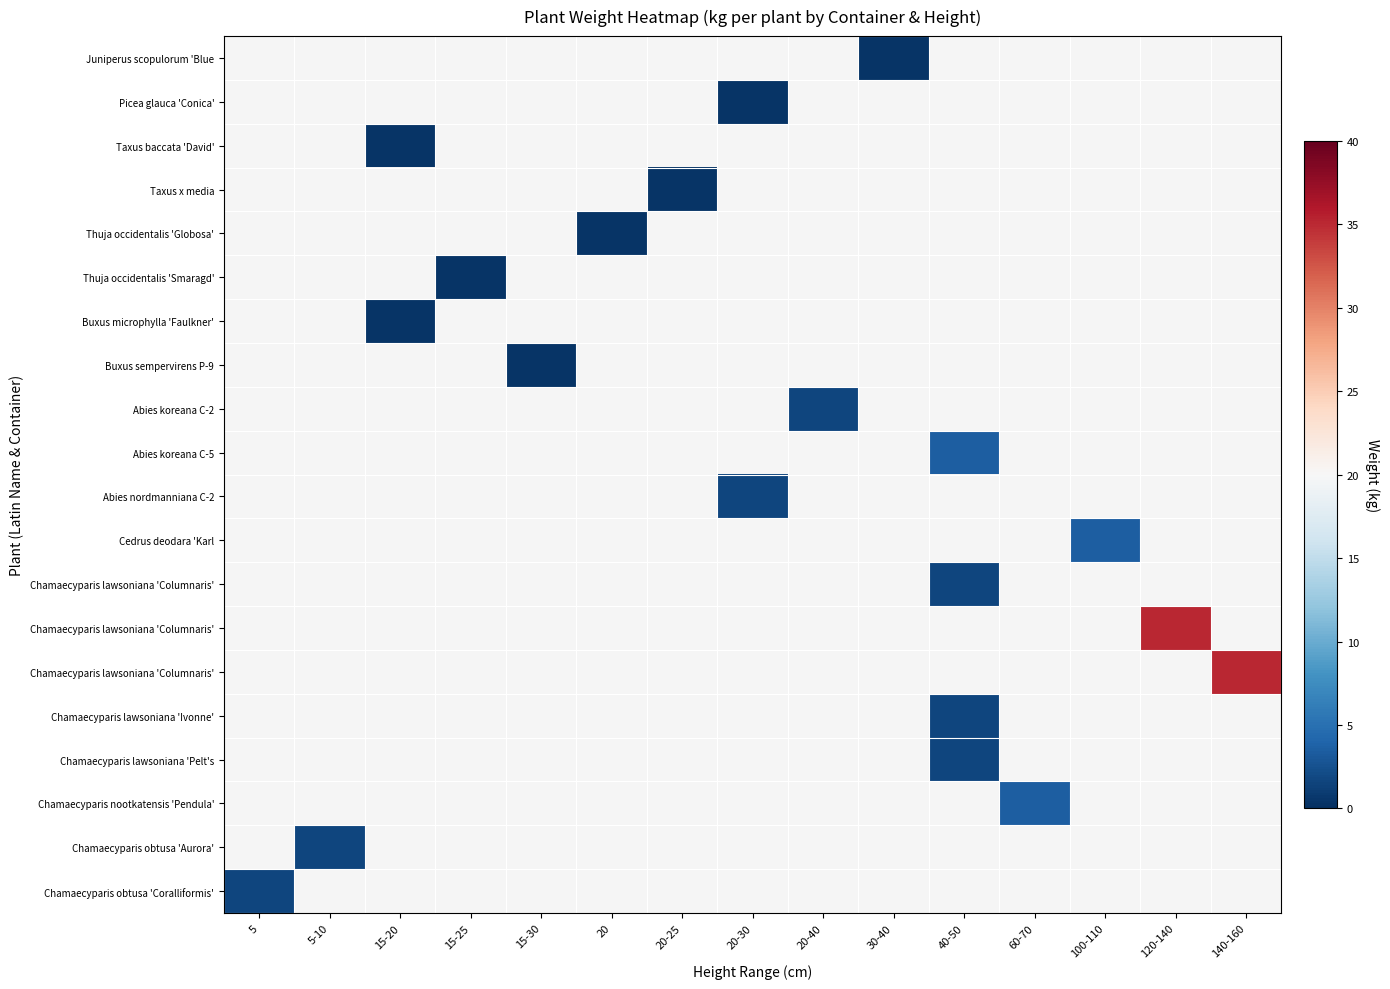

Which label corresponds to the smallest value in the chart?

30-40